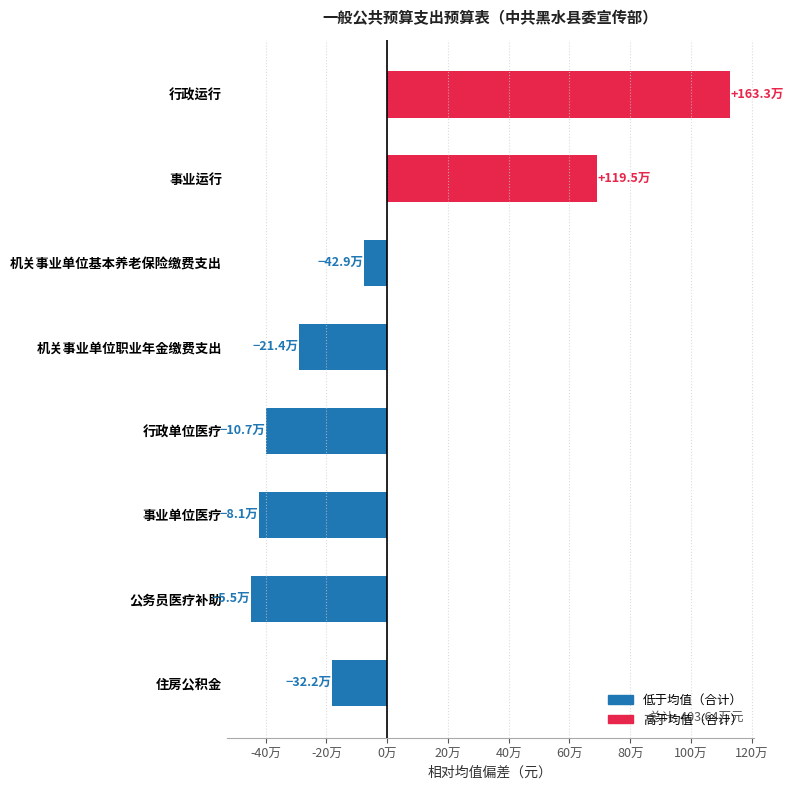

What is the change in value from 事业单位医疗 to 公务员医疗补助?

-25521.0